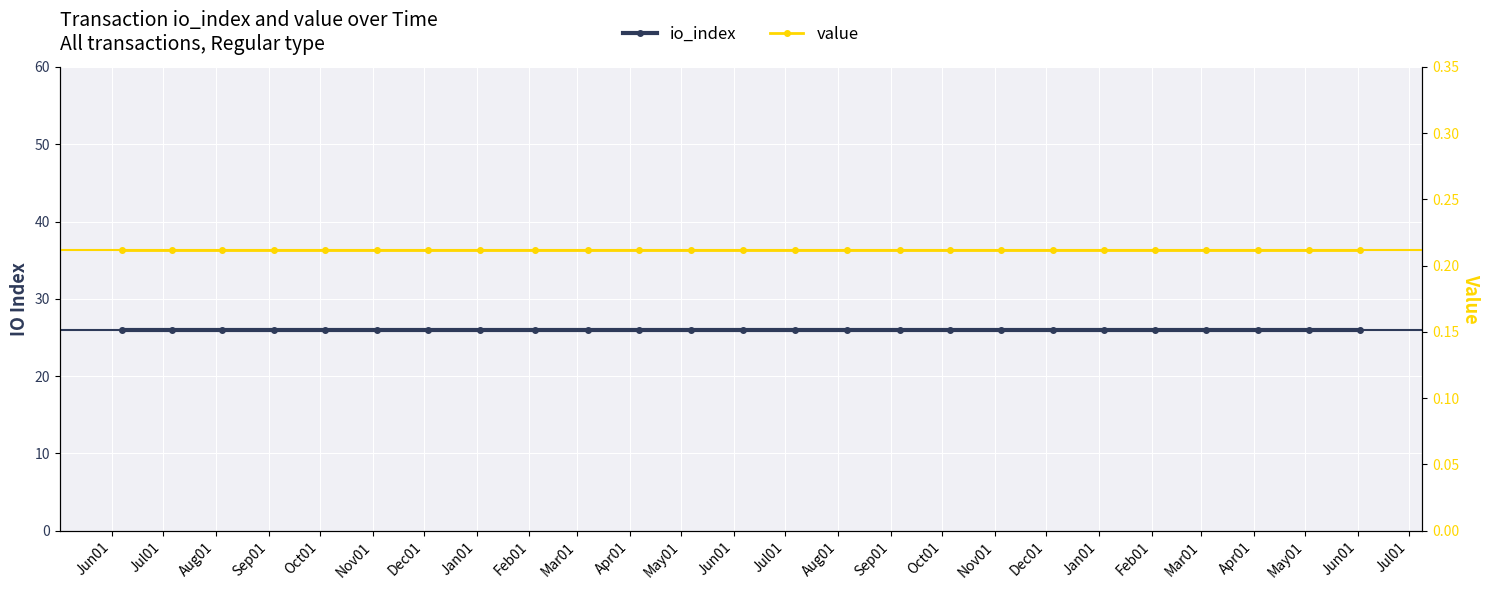

The io_index series shows 26.0 at Feb01. True or false?

True